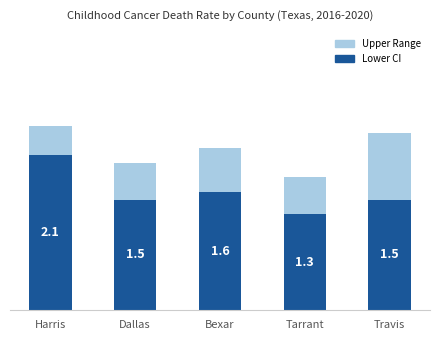

At which category is the sum across all series the highest?

Harris